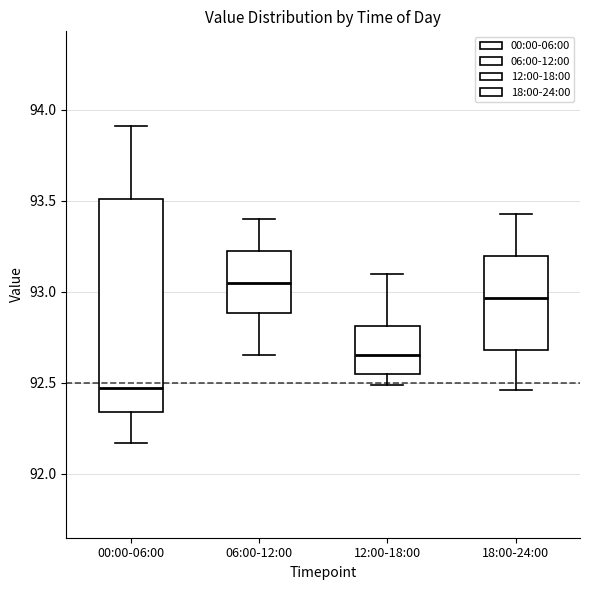

Reading left to right, transcribe this box plot: for each box, give where its median line is, the range the box spans, and where its two whiskers end, as read against the y-axis. The values are not printed on the chart, so give them approximately, as read against the axis.

00:00-06:00: median 92.45, box 92.35 to 93.50, whiskers 92.15 to 93.90
06:00-12:00: median 93.05, box 92.90 to 93.20, whiskers 92.65 to 93.40
12:00-18:00: median 92.65, box 92.55 to 92.80, whiskers 92.50 to 93.10
18:00-24:00: median 92.95, box 92.70 to 93.20, whiskers 92.45 to 93.45